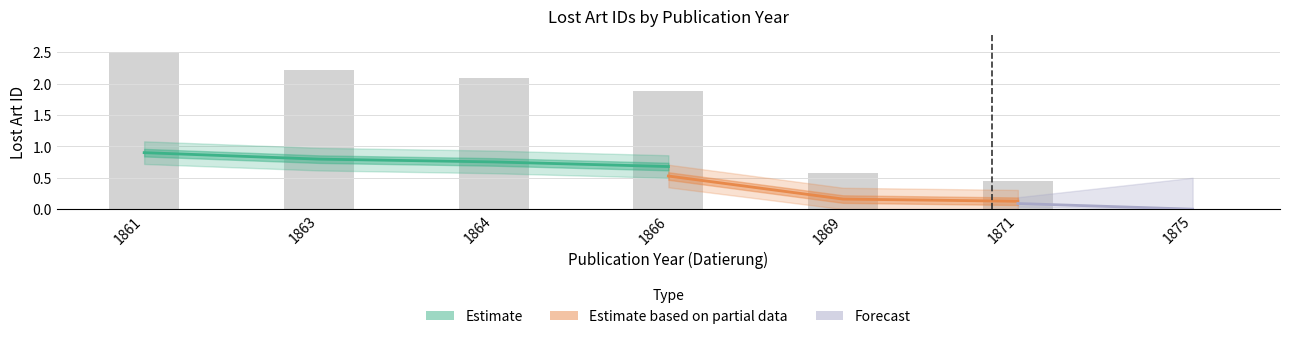

How many values are below 1?

3